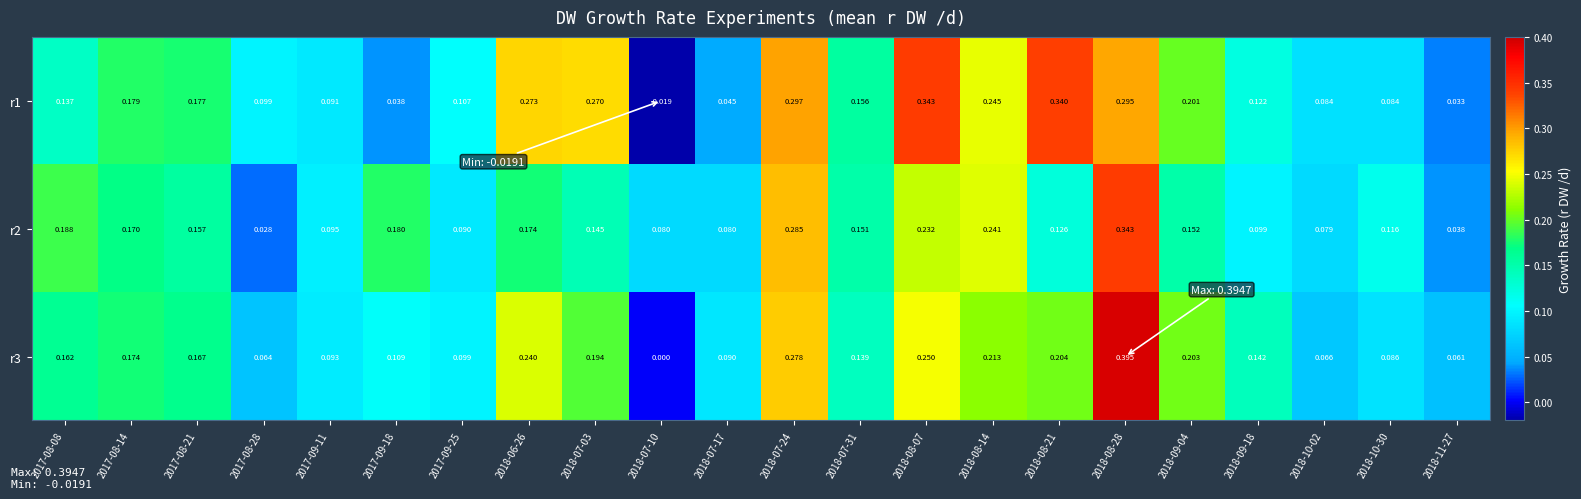

Is the value of r1 at 2018-09-04 greater than the value of r3 at 2017-08-14?

Yes